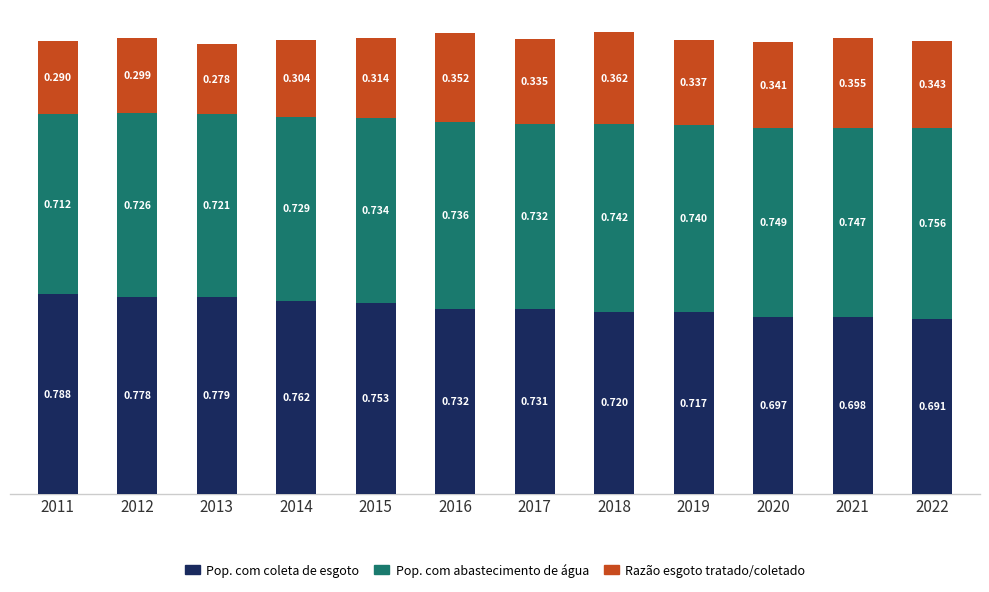

Between 2014 and 2021, which is larger?

2014